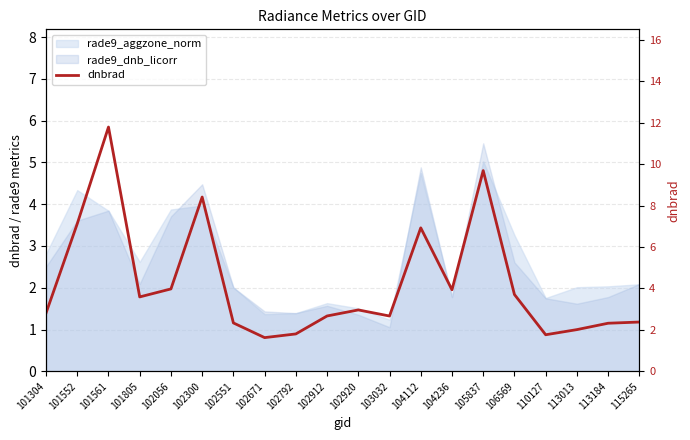

Does the chart have visible grid lines?

Yes